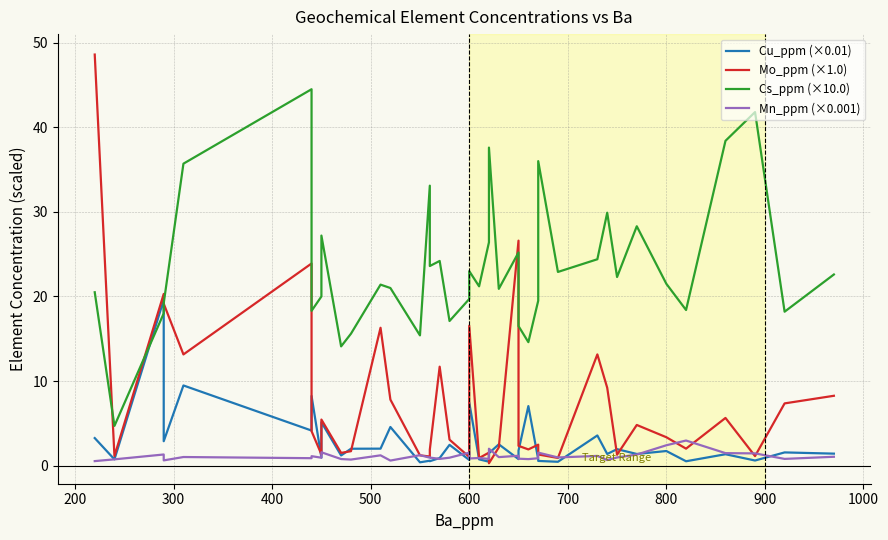

Reading left to right, transcribe all the data shown in this chart.

Cu_ppm (×0.01): 3.3	0.7	19.6	2.9	9.5	4.2	8.2	0.9	5.1	1.2	2.0	2.0	4.6	0.4	0.6	0.5	0.9	2.5	0.7	7.5	0.7	0.5	1.5	2.5	0.8	1.8	7.0	0.7	0.6	0.5	3.6	1.4	1.9	1.4	1.7	0.5	1.4	0.6	1.6	1.4
Mo_ppm (×1.0): 48.6	1.1	20.3	19.1	13.2	23.9	4.1	1.3	5.5	1.5	1.7	16.3	7.8	1.2	1.1	1.9	11.7	3.1	1.0	16.6	0.9	1.5	0.3	2.2	26.6	2.3	1.9	2.5	1.3	0.9	13.2	9.2	1.3	4.8	3.4	2.0	5.6	1.1	7.4	8.3
Cs_ppm (×10.0): 20.5	4.7	18.0	19.2	35.7	44.5	18.3	20.0	27.2	14.1	15.6	21.4	21.0	15.4	33.1	23.6	24.2	17.1	19.7	23.0	21.2	26.4	37.6	20.9	25.2	16.5	14.6	19.5	36.0	22.9	24.4	29.9	22.3	28.3	21.5	18.4	38.4	41.8	18.2	22.6
Mn_ppm (×0.001): 0.5	0.7	1.3	0.6	1.0	0.9	1.1	0.9	1.6	0.8	0.7	1.2	0.6	1.2	0.9	1.0	0.8	0.9	1.5	0.9	0.9	0.8	2.0	1.0	1.2	0.8	0.8	0.9	1.5	1.0	1.2	0.7	1.0	1.3	2.4	3.0	1.5	1.4	0.8	1.1